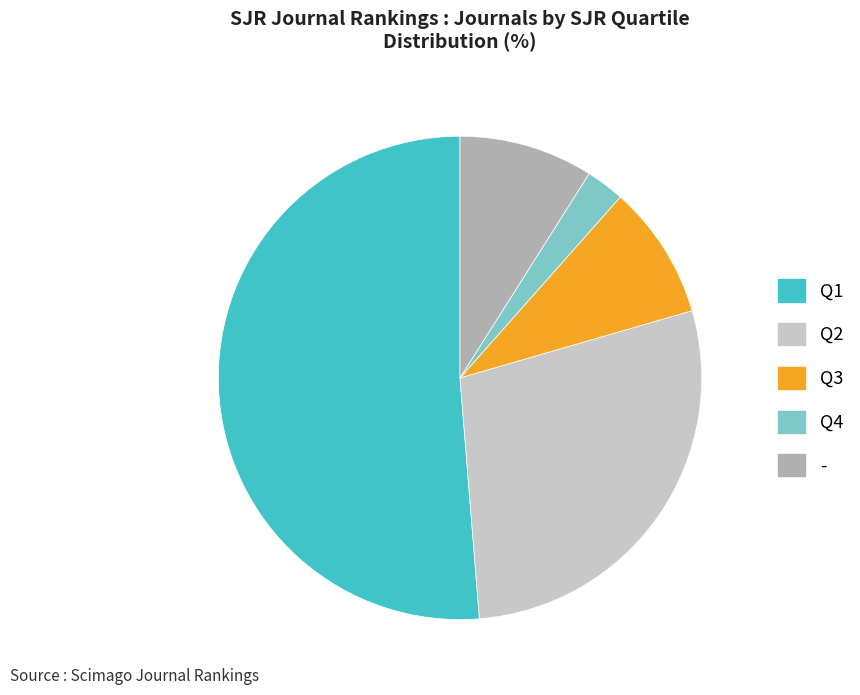

Is there any slice that represents more than half of the pie?

Yes